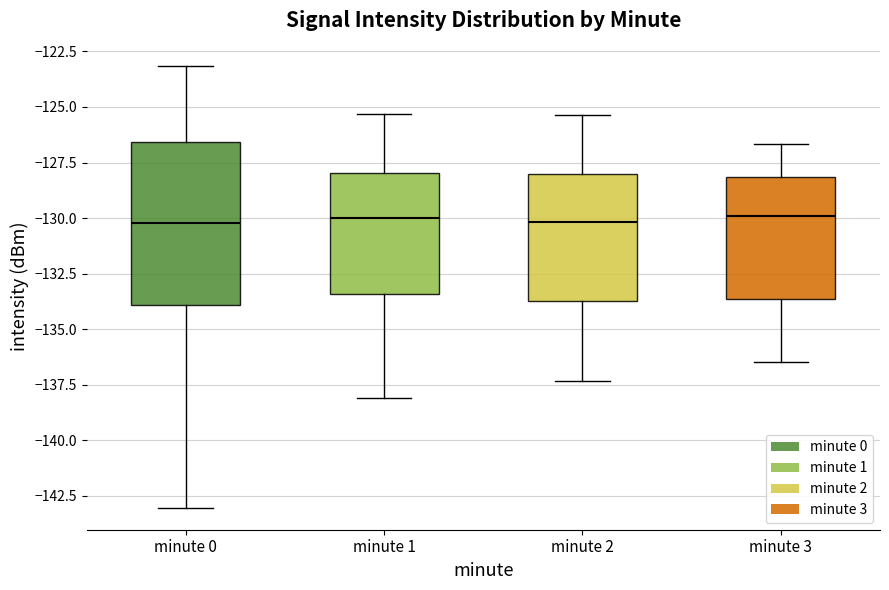

Where does the median line of the box for minute 1 sit on the y-axis? The values are not printed on the chart, so give them approximately, as read against the axis.

-130.0